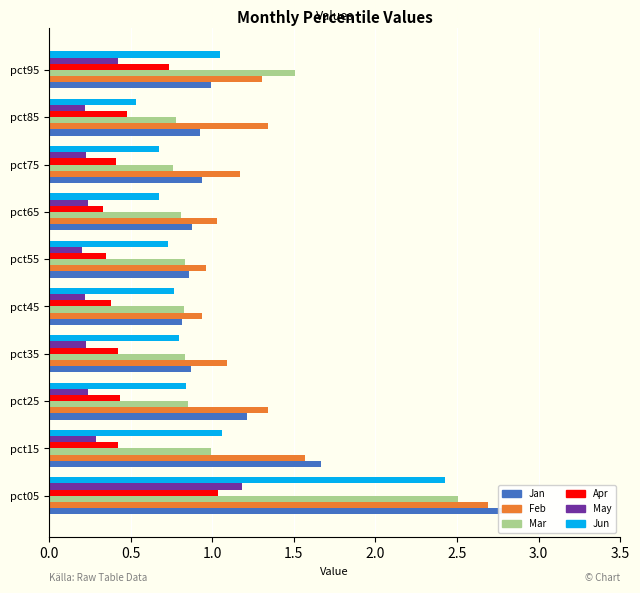

What are all the series names shown in the legend?

Jan, Feb, Mar, Apr, May, Jun